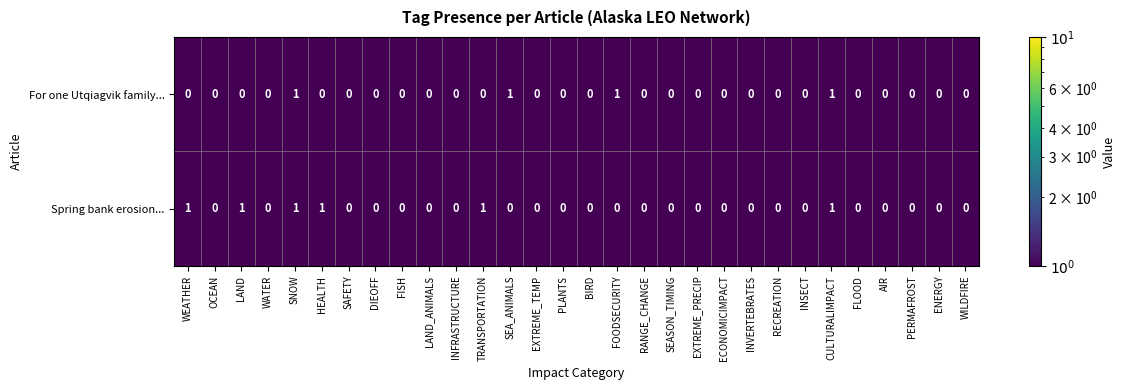

True or false: Spring bank erosion... has a value of 0 at FLOOD.

True